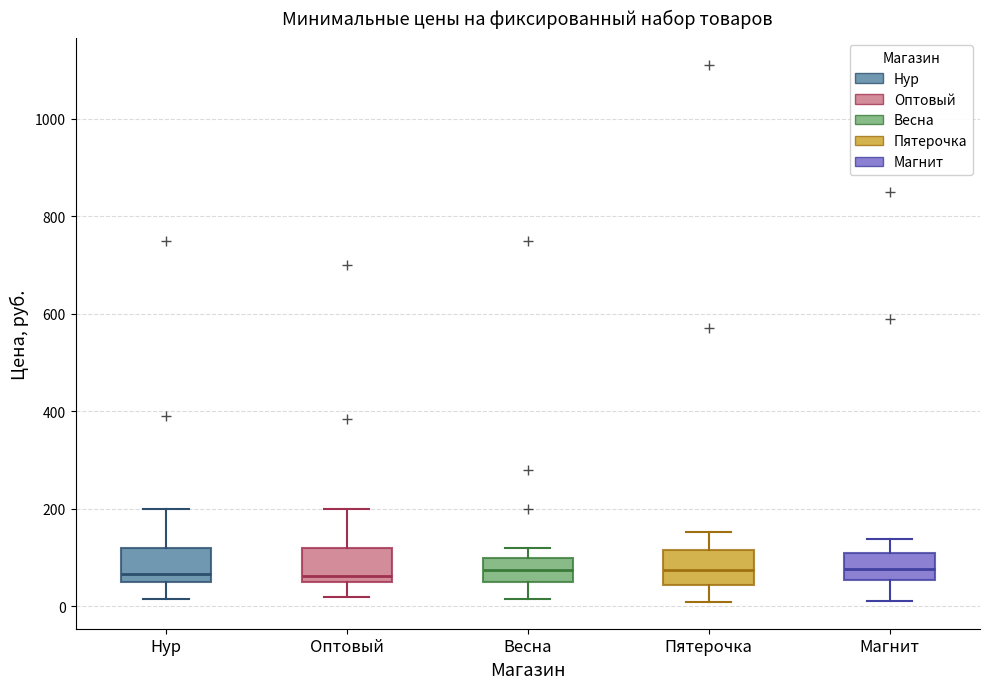

Reading left to right, transcribe this box plot: for each box, give where its median line is, the range the box spans, and where its two whiskers end, as read against the y-axis. The values are not printed on the chart, so give them approximately, as read against the axis.

Нур: median 60 (just above the box's lower edge), box 60 to 120, whiskers 20 to 200
Оптовый: median 60 (just above the box's lower edge), box 60 to 120, whiskers 20 to 200
Весна: median 80, box 60 to 100, whiskers 20 to 120
Пятерочка: median 80, box 40 to 120, whiskers 0 to 160
Магнит: median 80, box 60 to 120, whiskers 20 to 140